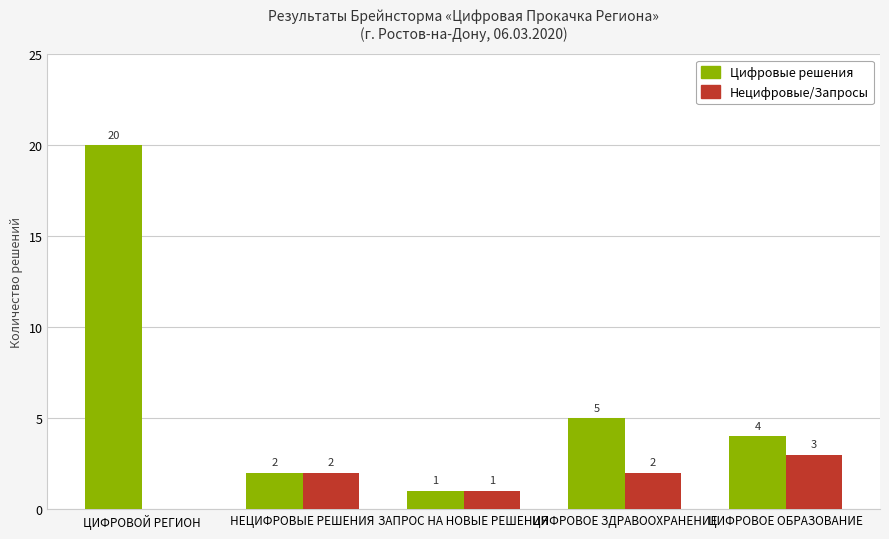

What is the sum of all Цифровые решения values?

32